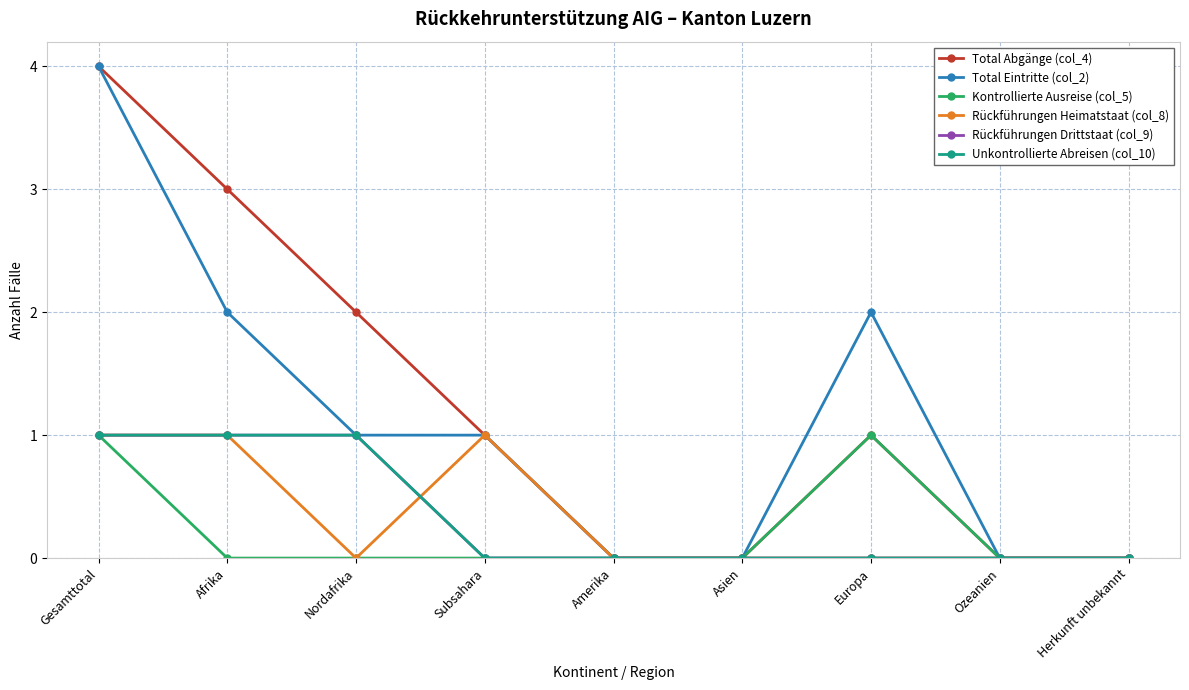

What is the difference between the second highest and minimum values in the Total Eintritte (col_2) series?

2